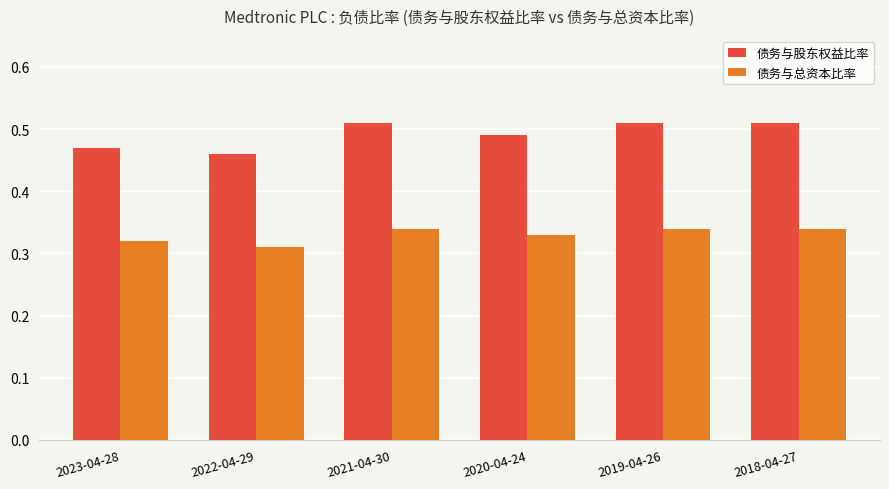

What is the label of the 5th bar from the right?

2022-04-29